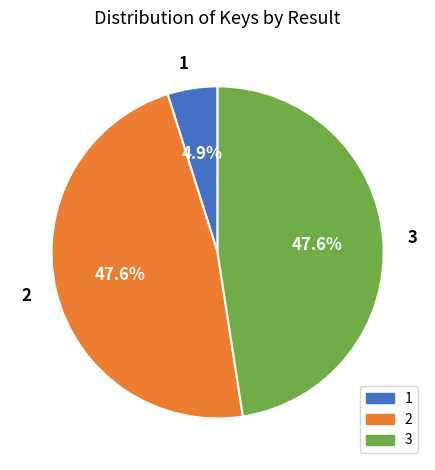

Which has a higher value, 3 or 1?

3